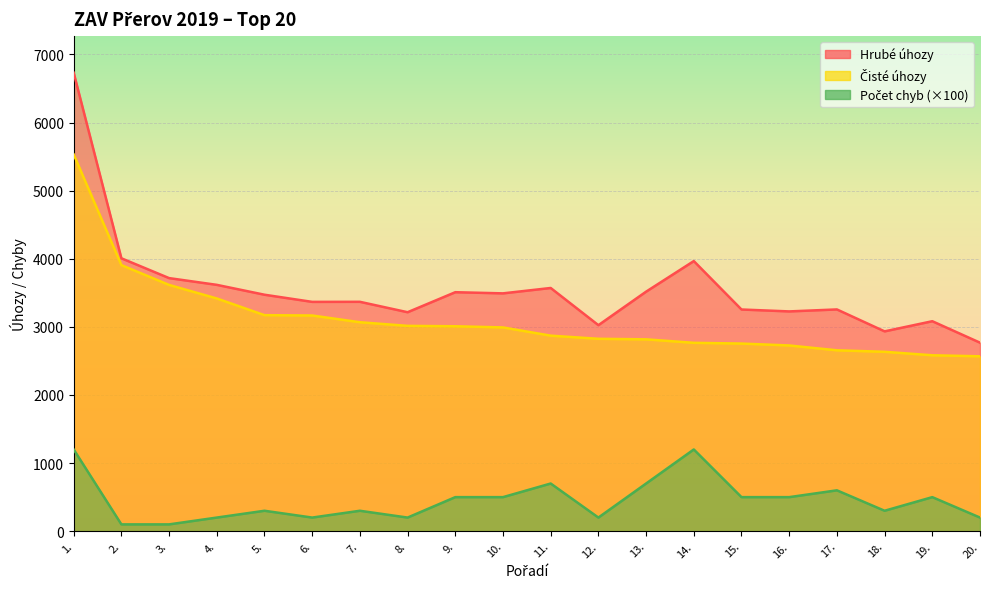

What is the sum of the Hrubé úhozy values at 7. and 19.?

6451